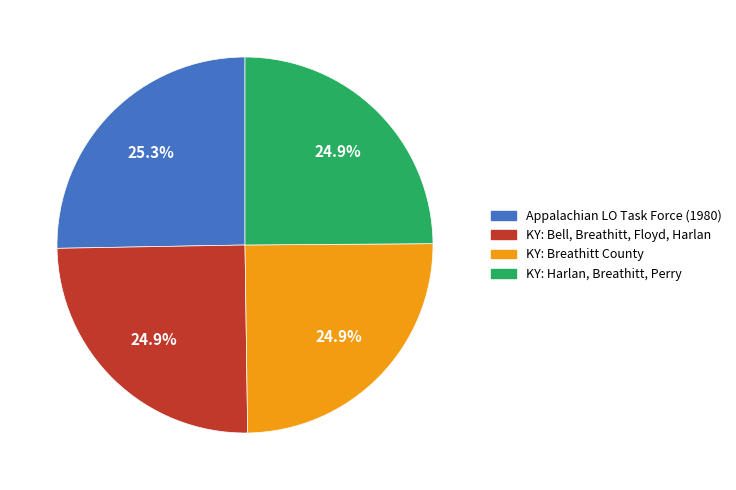

Does any single category account for the majority?

No